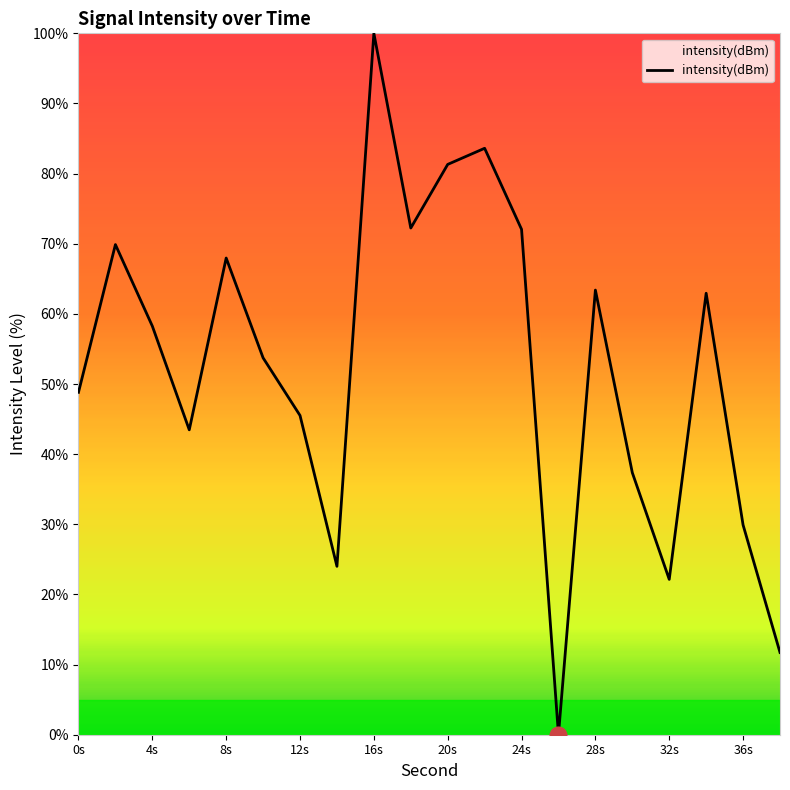

What is the greatest value displayed?

100.0